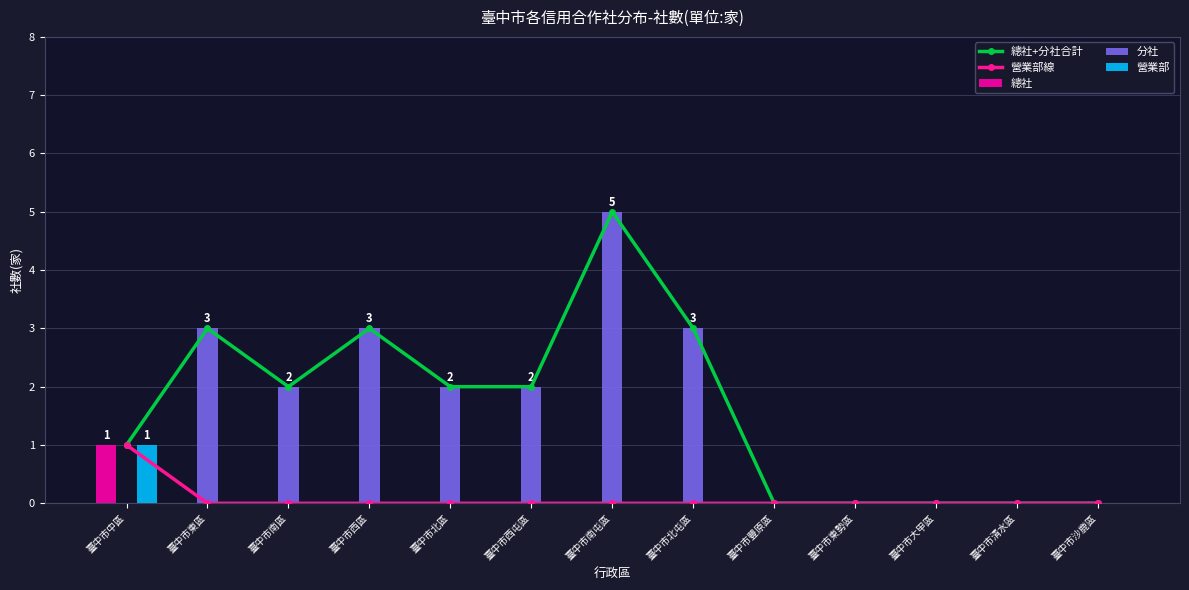

Is it true that 營業部 equals 0 at 臺中市豐原區?

True